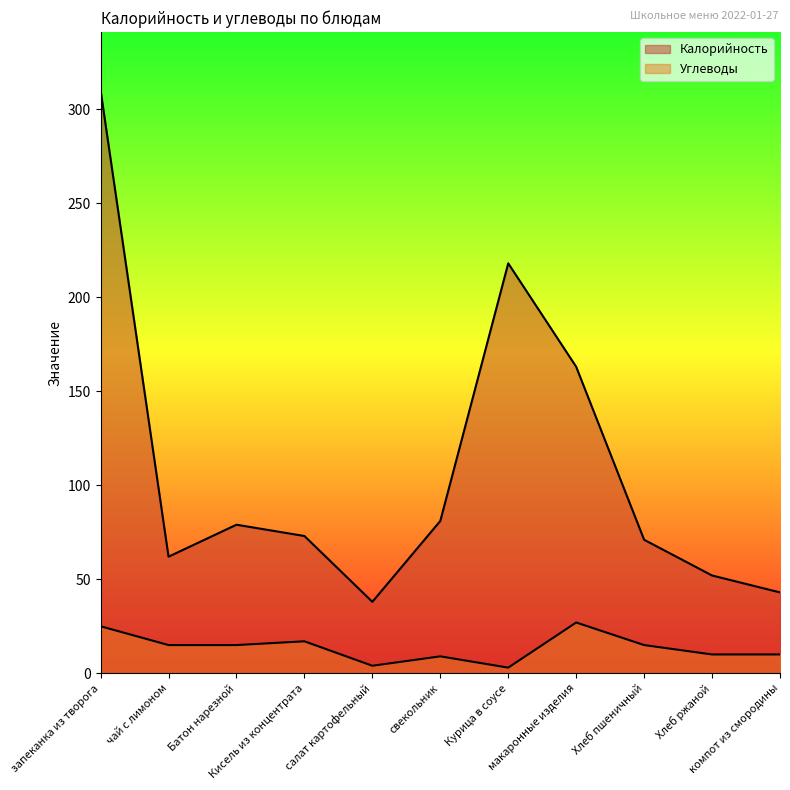

The Углеводы series shows 4 at салат картофельный. True or false?

True